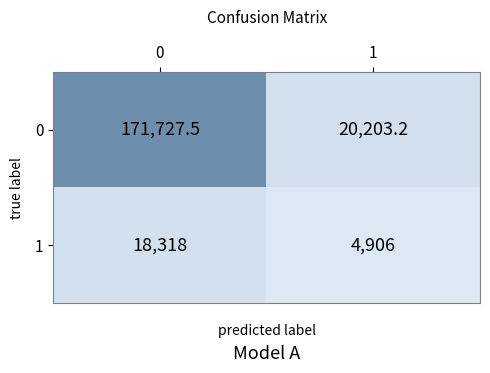

What is the sum of the 1 values at 1 and 0?

23224.0